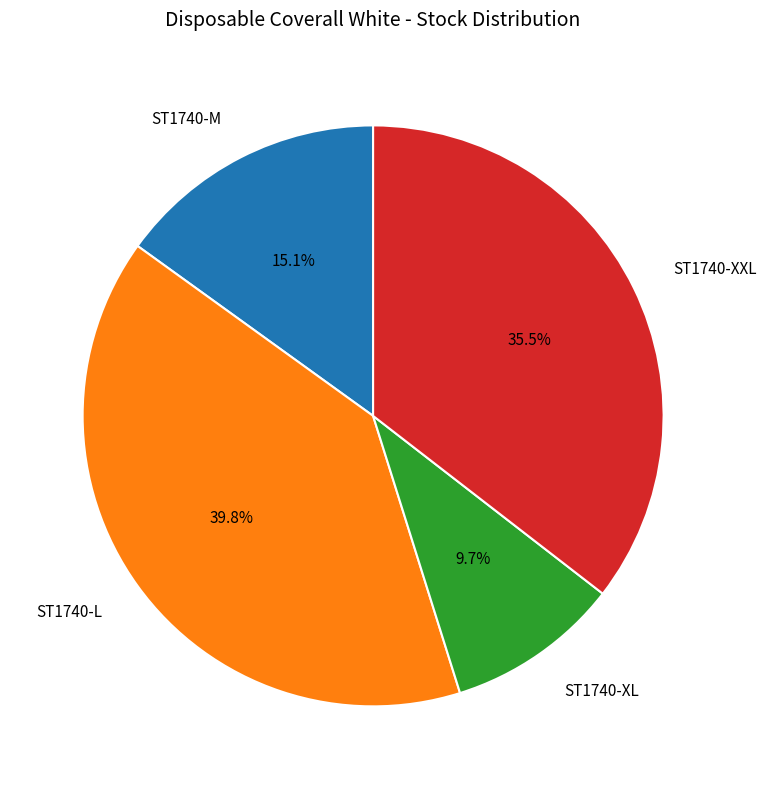

Which has a higher value, ST1740-L or ST1740-XXL?

ST1740-L